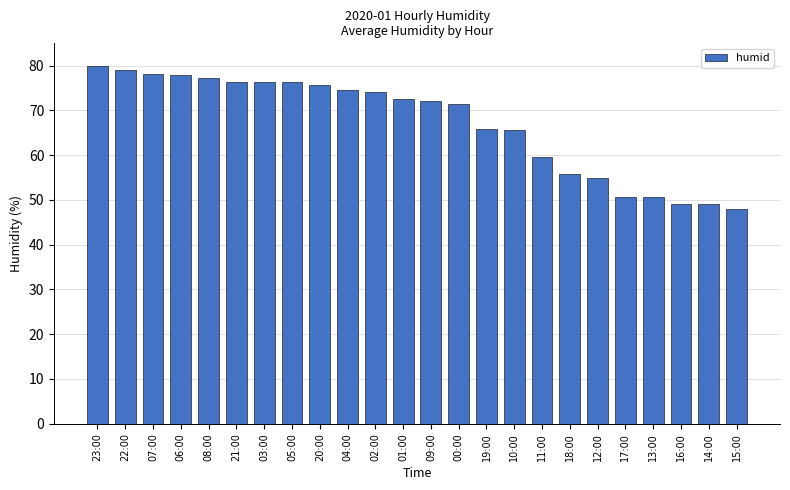

What is the label of the 16th bar from the left?

10:00